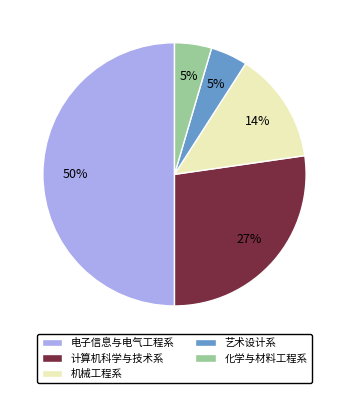

Is the sum of 计算机科学与技术系 and 机械工程系 greater than half?

No